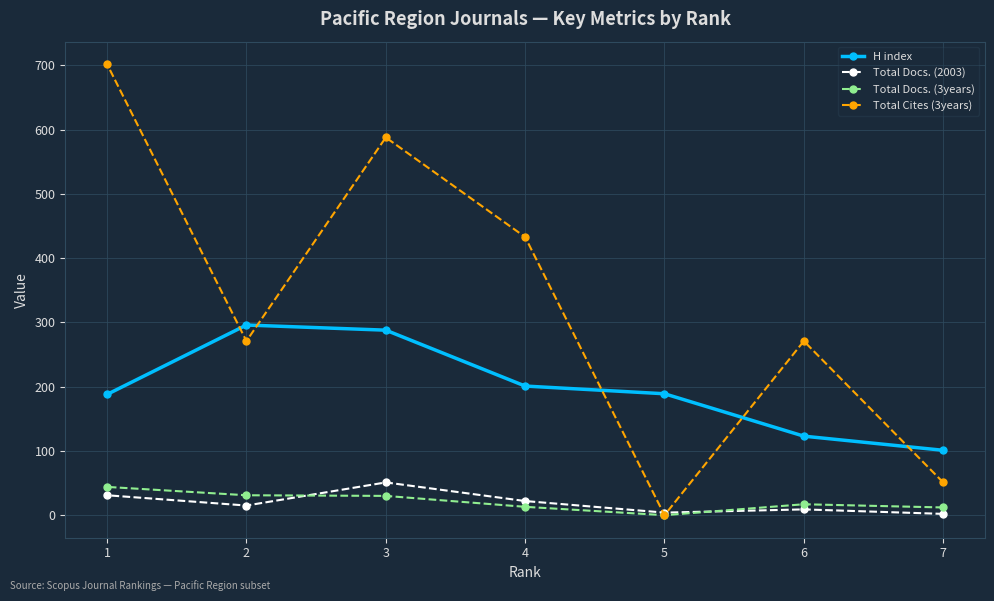

How many interior local peaks does the Total Docs. (2003) series have?

2